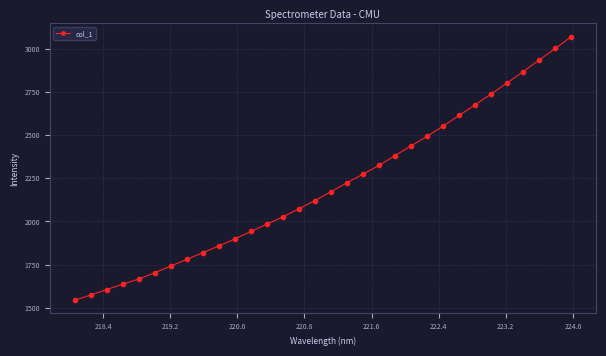

How many lines are shown in the chart?

1